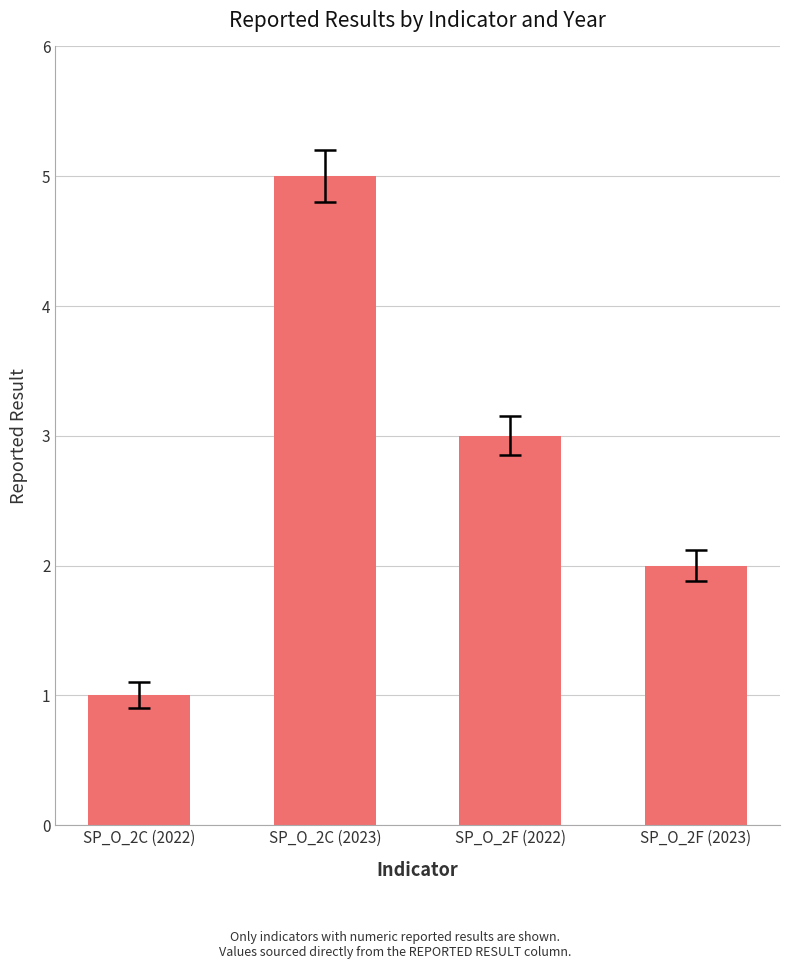

Reading right to left, list all the values displayed in this chart.

SP_O_2F (2023)=2	SP_O_2F (2022)=3	SP_O_2C (2023)=5	SP_O_2C (2022)=1